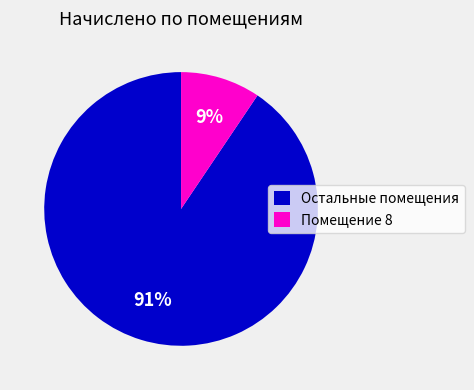

Which category has the biggest portion of the pie?

Остальные помещения